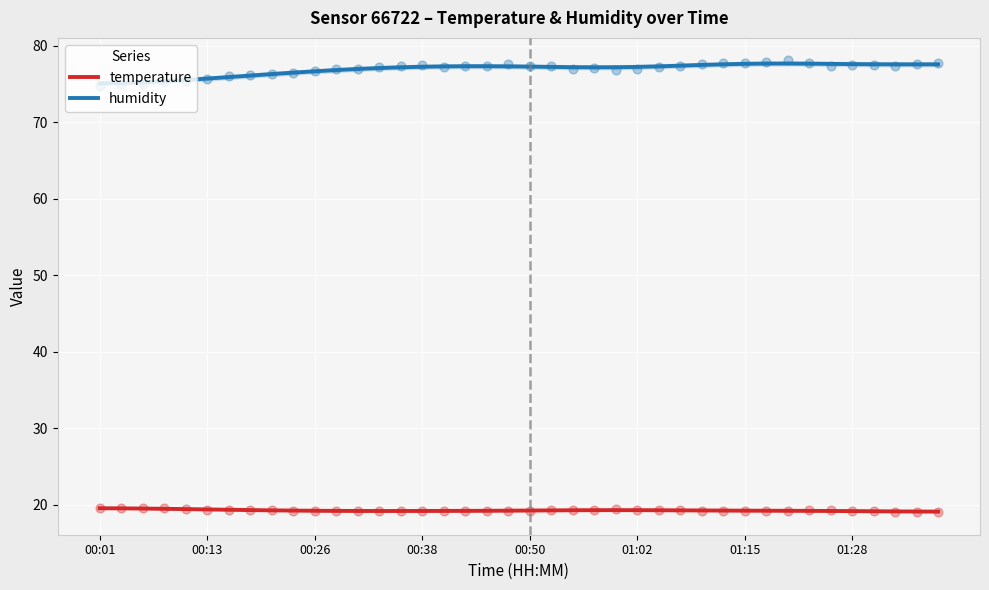

Which series has the largest Y range (max minus min)?

humidity